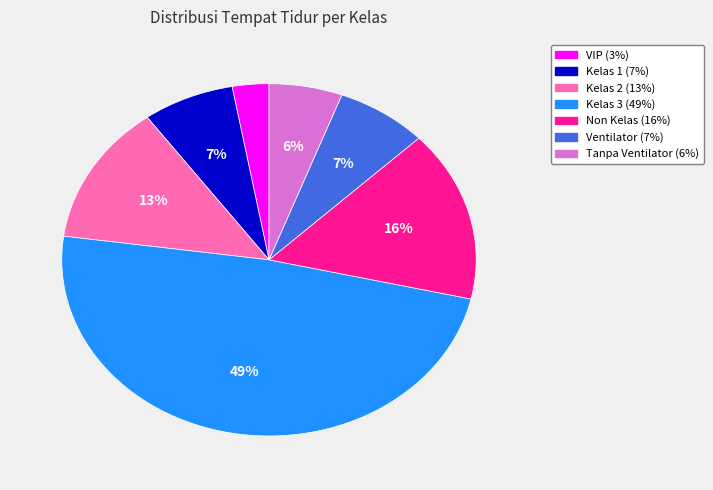

Which category has the smallest portion of the pie?

VIP